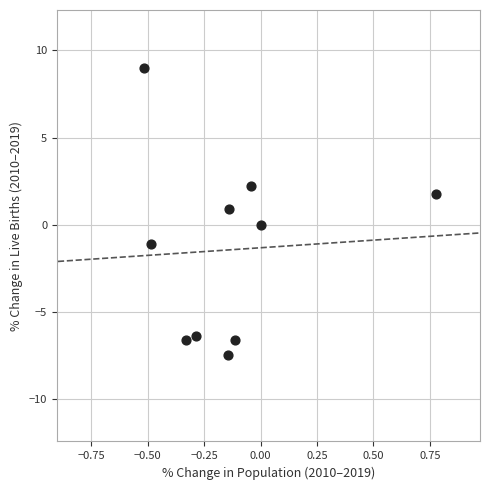

What is the average Y value?

-1.4